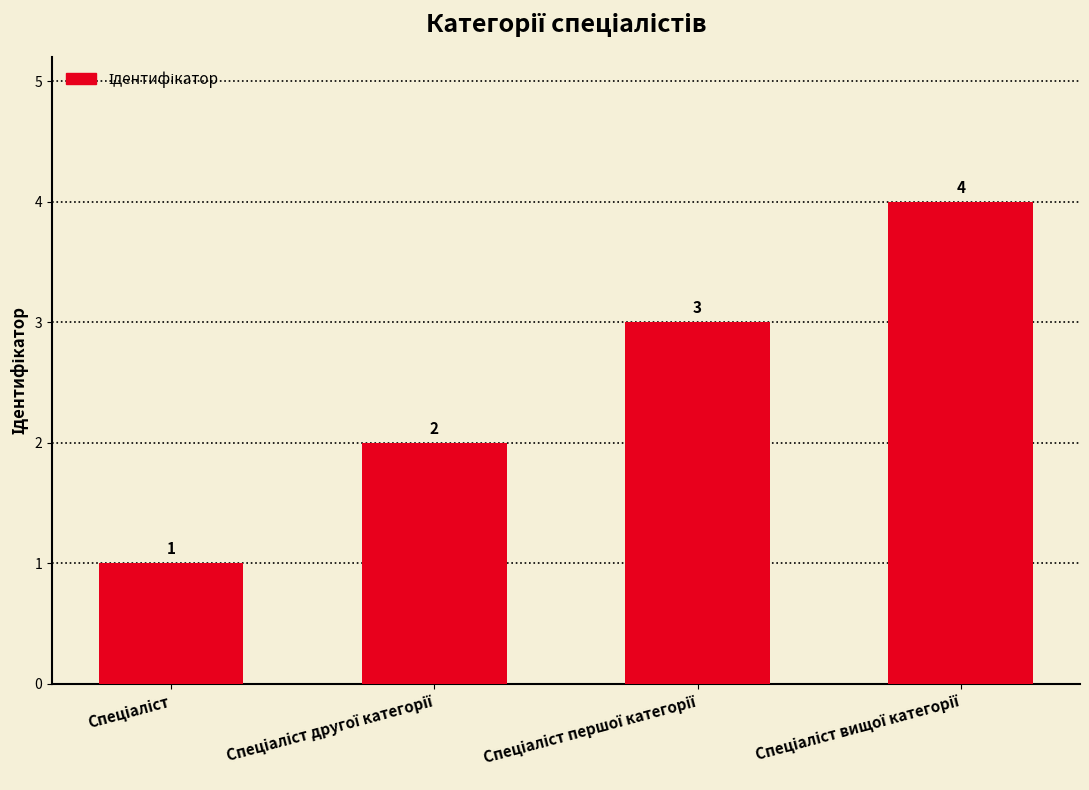

What is the difference between the maximum and minimum values?

3